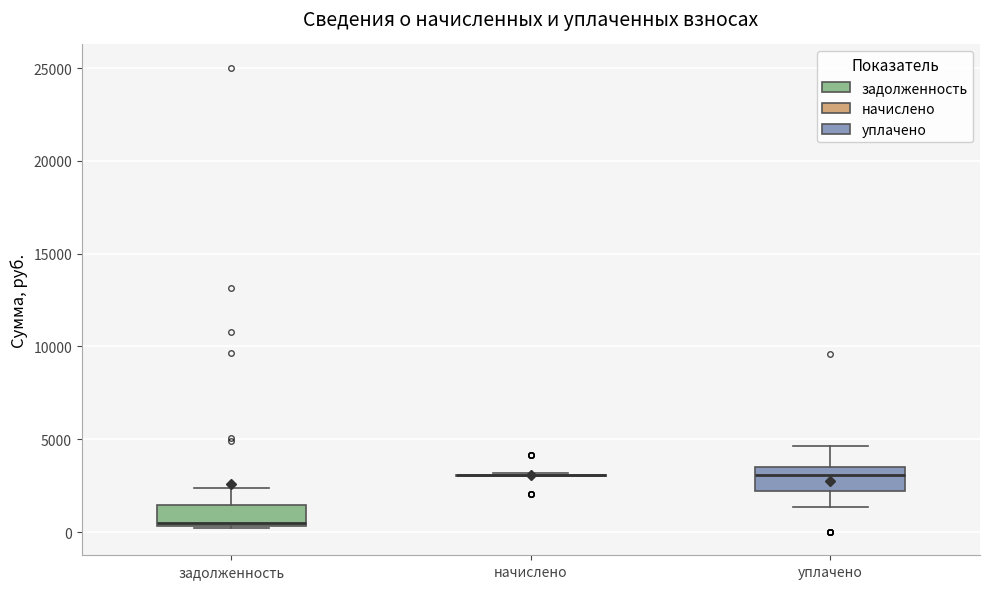

Reading left to right, read every box against the y-axis: the position of its median line, the range the box covers, and the ends of its whiskers. The values are not printed on the chart, so give them approximately, as read against the axis.

задолженность: median 500, box 500 to 1500, whiskers 0 to 2500
начислено: box collapsed to a line at 3000, whiskers 3000 to 3000
уплачено: median 3000, box 2000 to 3500, whiskers 1500 to 4500